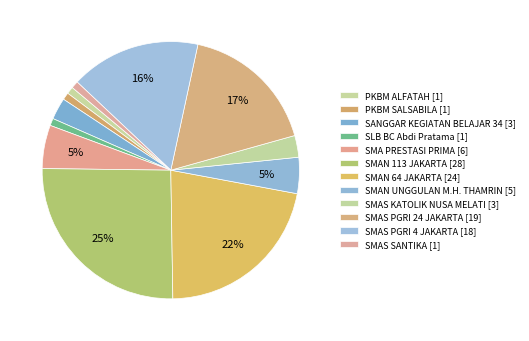

Do SMAS KATOLIK NUSA MELATI and SMAN 64 JAKARTA together represent more than half of the pie?

No